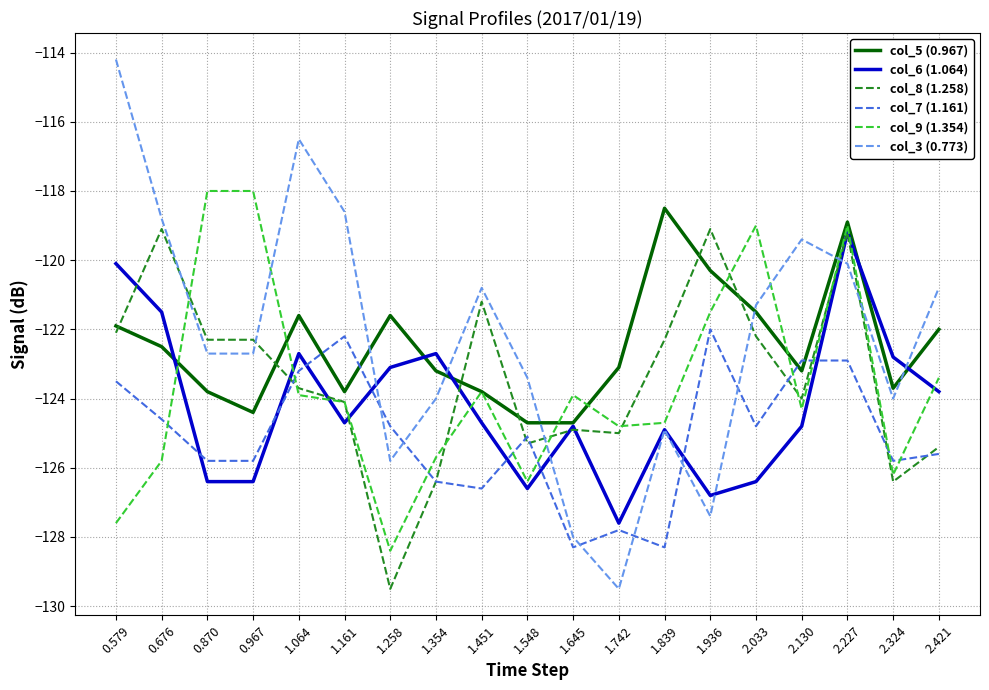

Reading left to right, list all the values displayed in this chart.

col_5 (0.967): -121.9	-122.5	-123.8	-124.4	-121.6	-123.8	-121.6	-123.2	-123.8	-124.7	-124.7	-123.1	-118.5	-120.3	-121.5	-123.2	-118.9	-123.7	-122.0
col_6 (1.064): -120.1	-121.5	-126.4	-126.4	-122.7	-124.7	-123.1	-122.7	-124.7	-126.6	-124.8	-127.6	-124.9	-126.8	-126.4	-124.8	-119.2	-122.8	-123.8
col_8 (1.258): -122.1	-119.1	-122.3	-122.3	-123.7	-124.1	-129.5	-126.4	-121.2	-125.3	-124.9	-125.0	-122.3	-119.1	-122.2	-124.0	-119.2	-126.4	-125.4
col_7 (1.161): -123.5	-124.6	-125.8	-125.8	-123.2	-122.2	-124.8	-126.4	-126.6	-125.1	-128.3	-127.8	-128.3	-122.0	-124.8	-122.9	-122.9	-125.8	-125.6
col_9 (1.354): -127.6	-125.8	-118.0	-118.0	-123.9	-124.1	-128.4	-125.7	-123.8	-126.4	-123.9	-124.8	-124.7	-121.5	-119.0	-124.3	-119.0	-126.2	-123.4
col_3 (0.773): -114.2	-118.8	-122.7	-122.7	-116.5	-118.6	-125.8	-124.0	-120.8	-123.4	-128.0	-129.5	-124.9	-127.4	-121.3	-119.4	-120.1	-124.0	-120.8